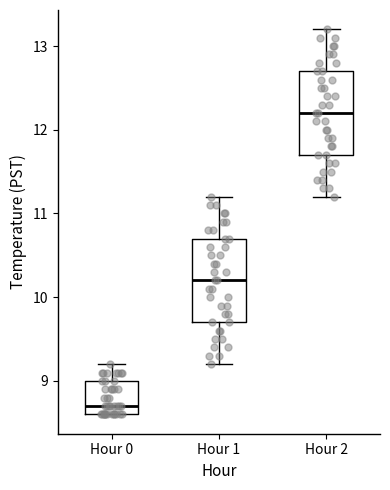

Where is the upper edge of the box for Hour 1 on the y-axis? The values are not printed on the chart, so give them approximately, as read against the axis.

10.7